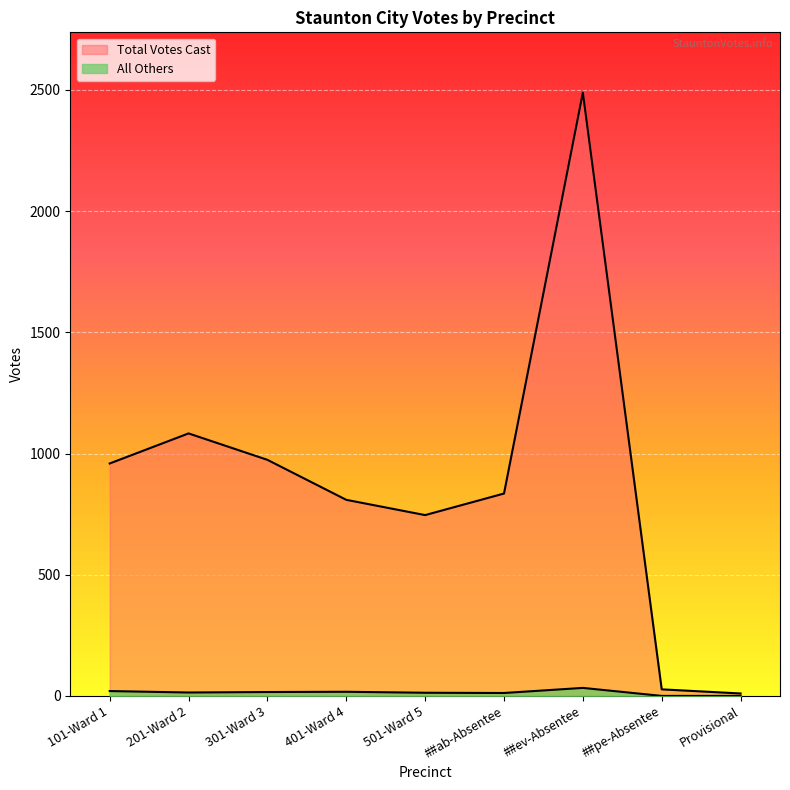

The value of All Others at 301-Ward 3 is 16. True or false?

True